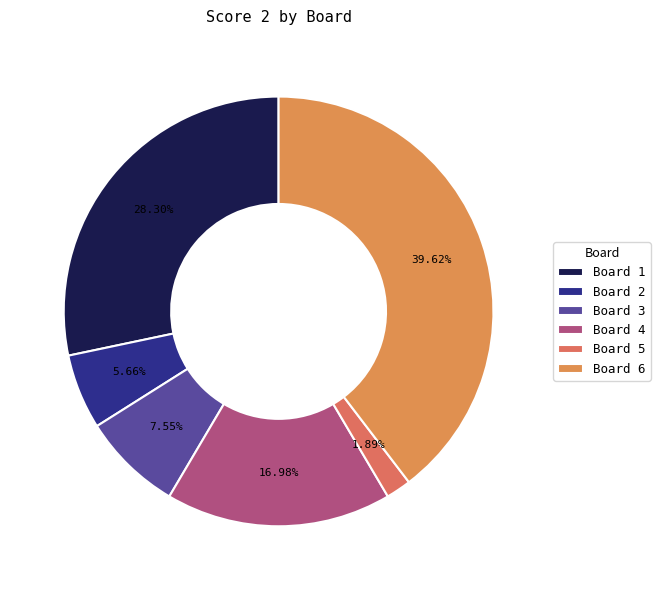

How many slices are in this pie chart?

6